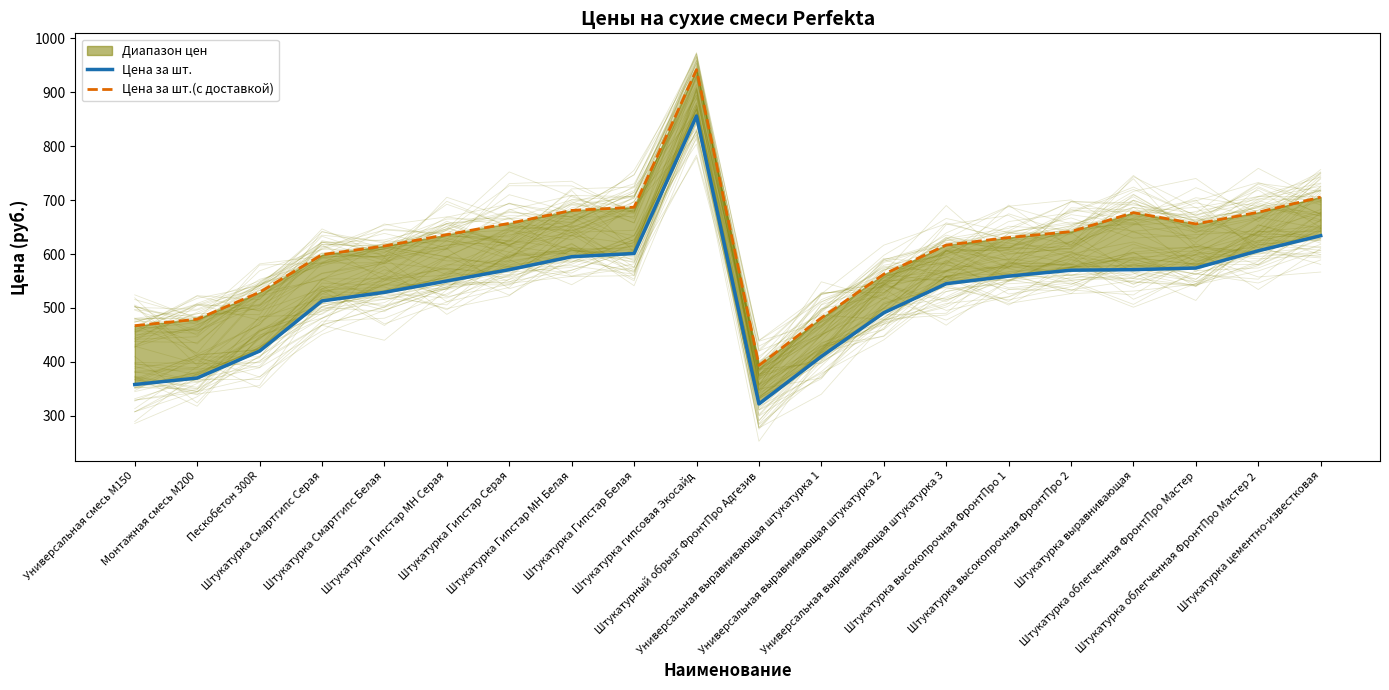

What is the label of the 7th point from the left?

Штукатурка Гипстар Серая